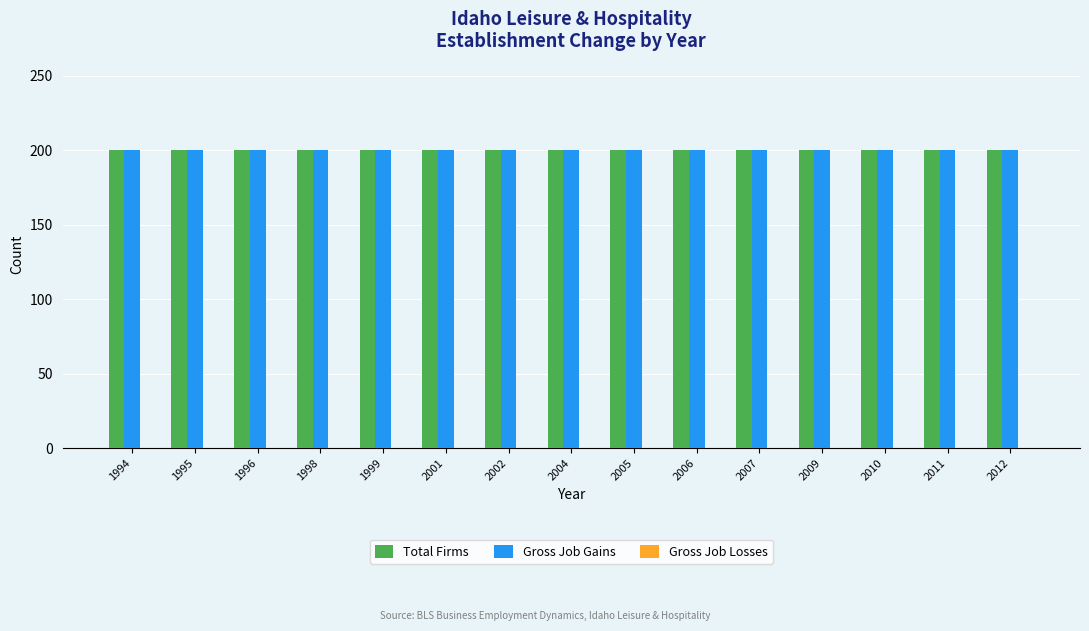

At how many categories does at least one series exceed 116?

15